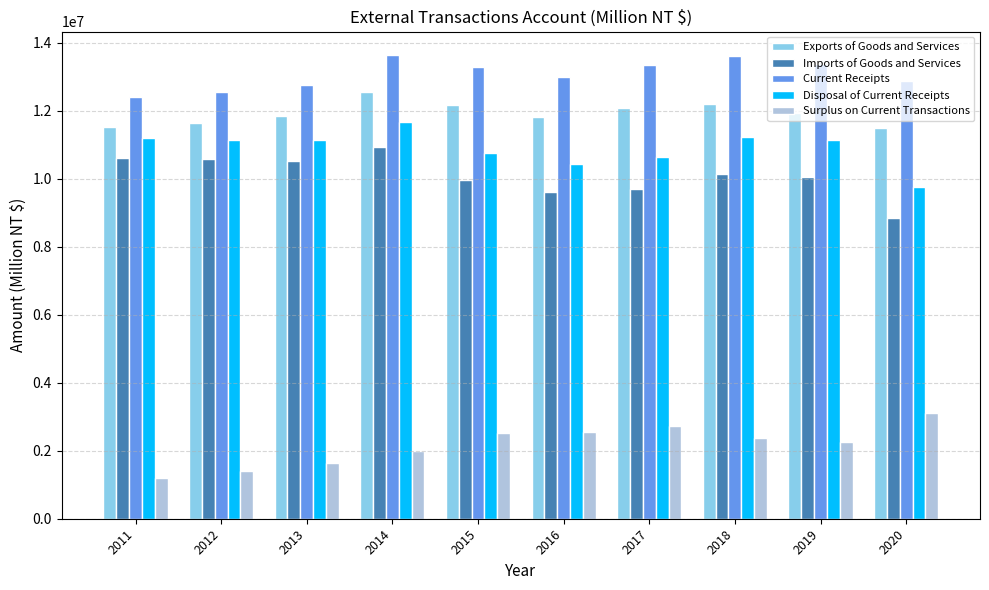

Where is Current Receipts nearest to the value 13027693?

2016